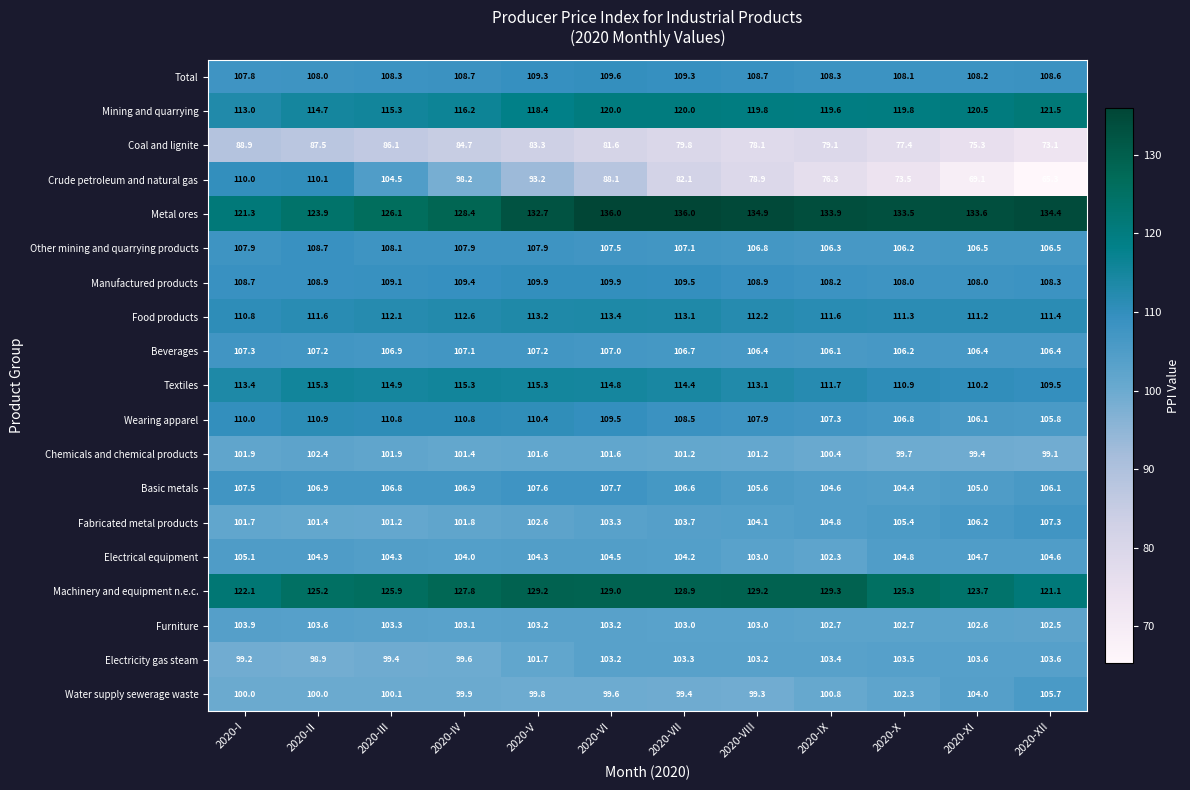

The value of Metal ores at 2020-III is 126.1. True or false?

True